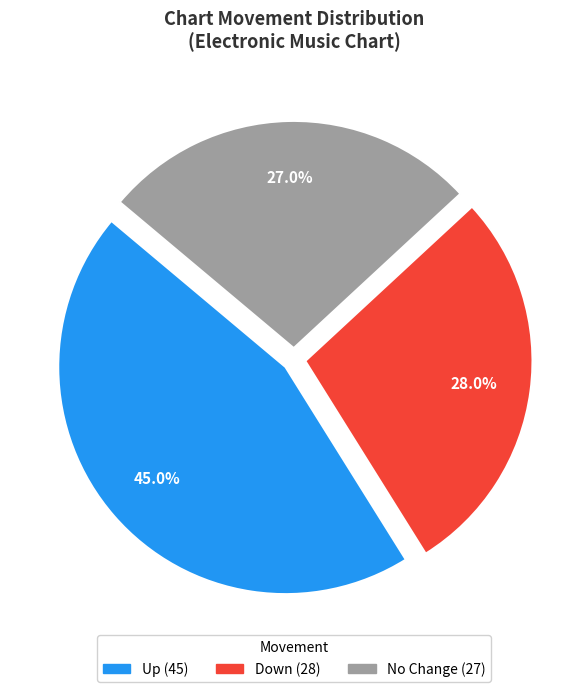

Is there a majority slice in this chart?

No